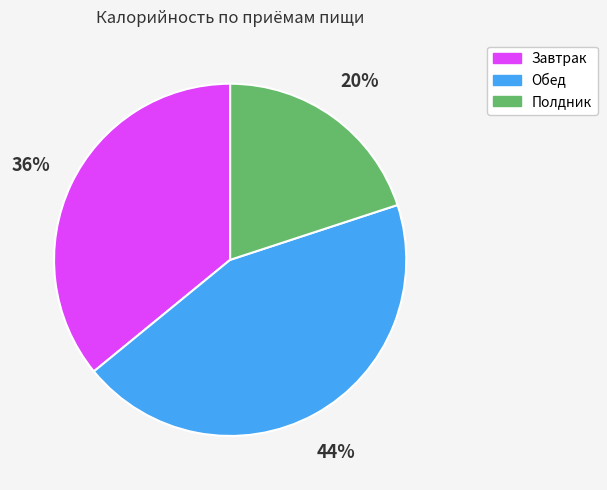

Is there any slice that represents more than half of the pie?

No